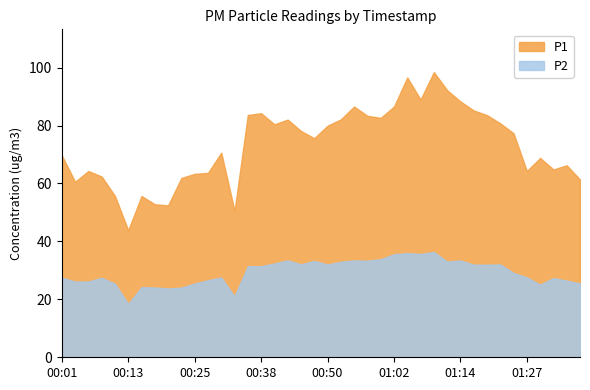

How many lines are shown in the chart?

2